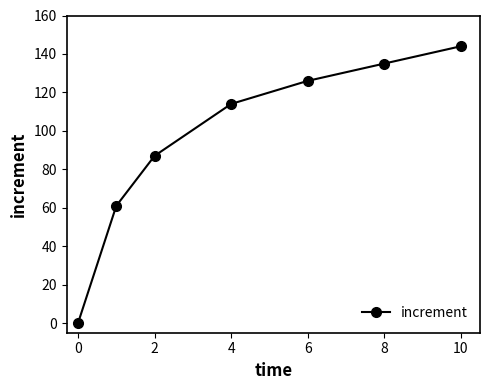

What is the maximum value shown in the chart?

144